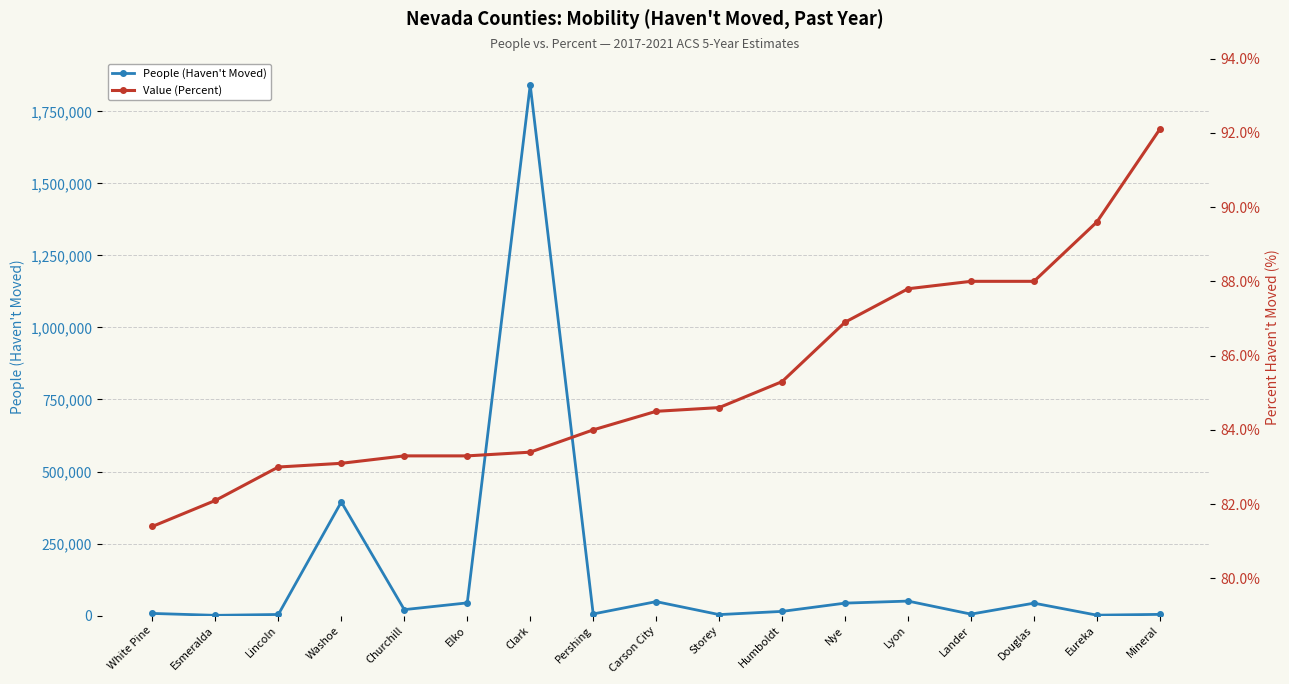

How many interior local peaks does the People (Haven't Moved) series have?

5